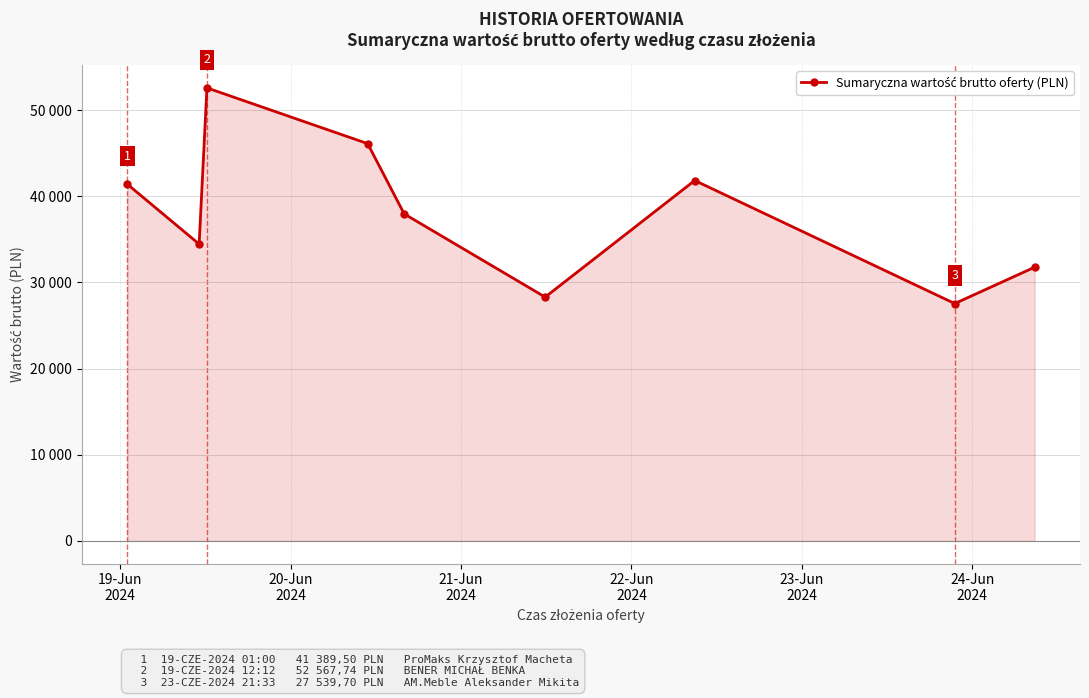

What is the value of the 3rd point from the left?

52567.7